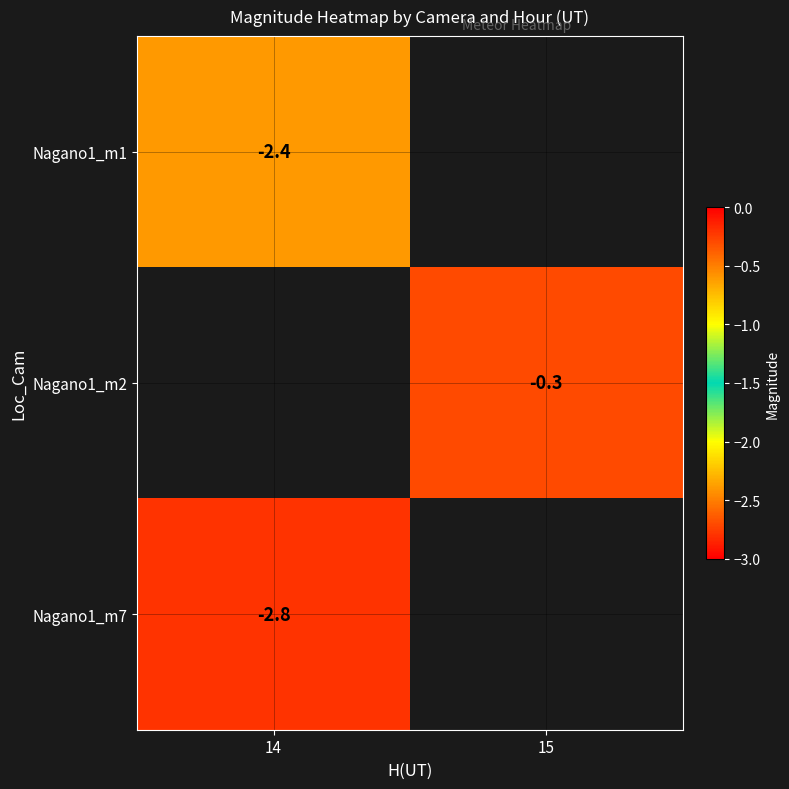

Is it true that Nagano1_m1 equals -0.5 at 14?

False